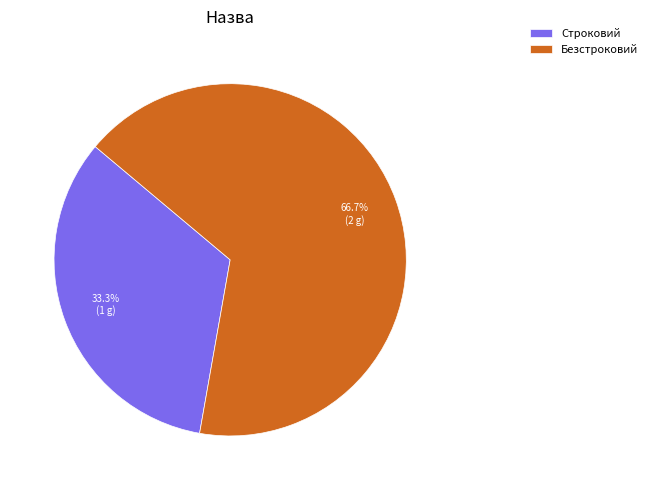

Count the number of slices in the pie.

2